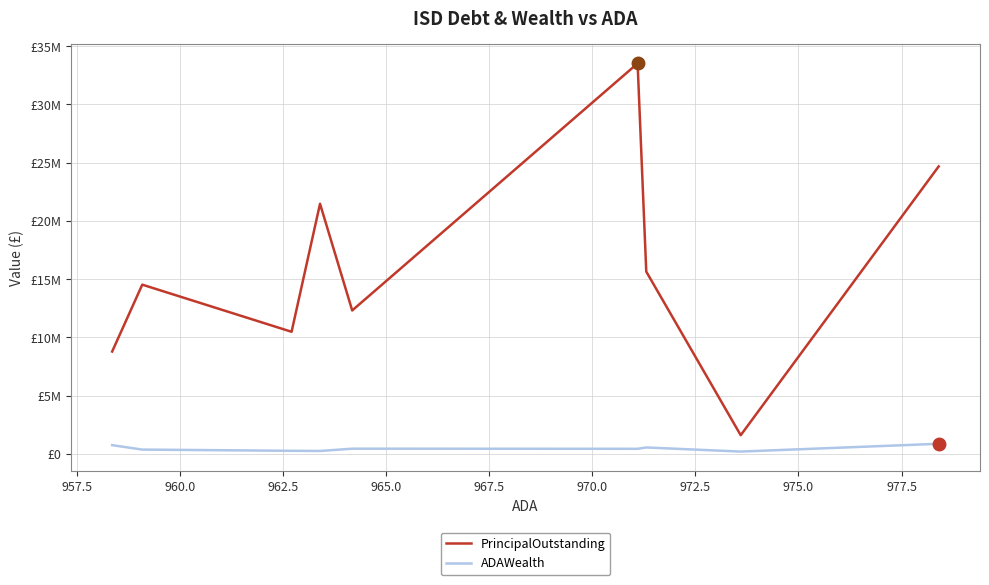

Does the chart display data point markers on the line(s)?

No